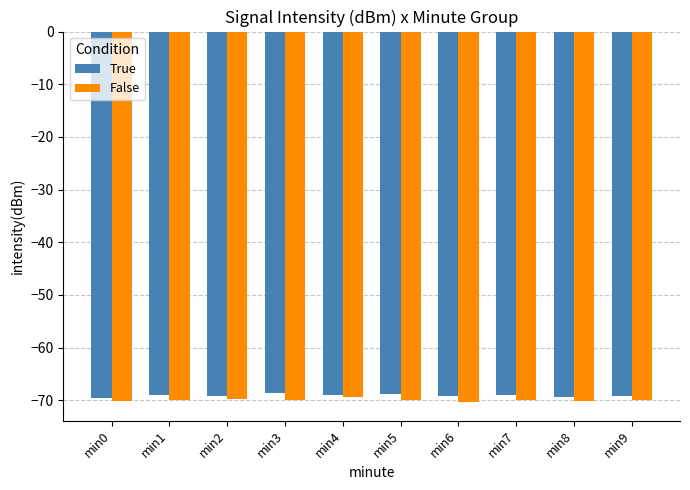

What is the total value across all series at min6?

-139.6